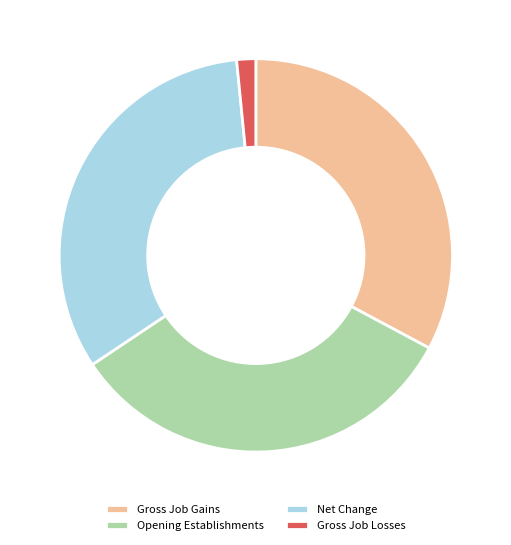

Does any single category account for the majority?

No